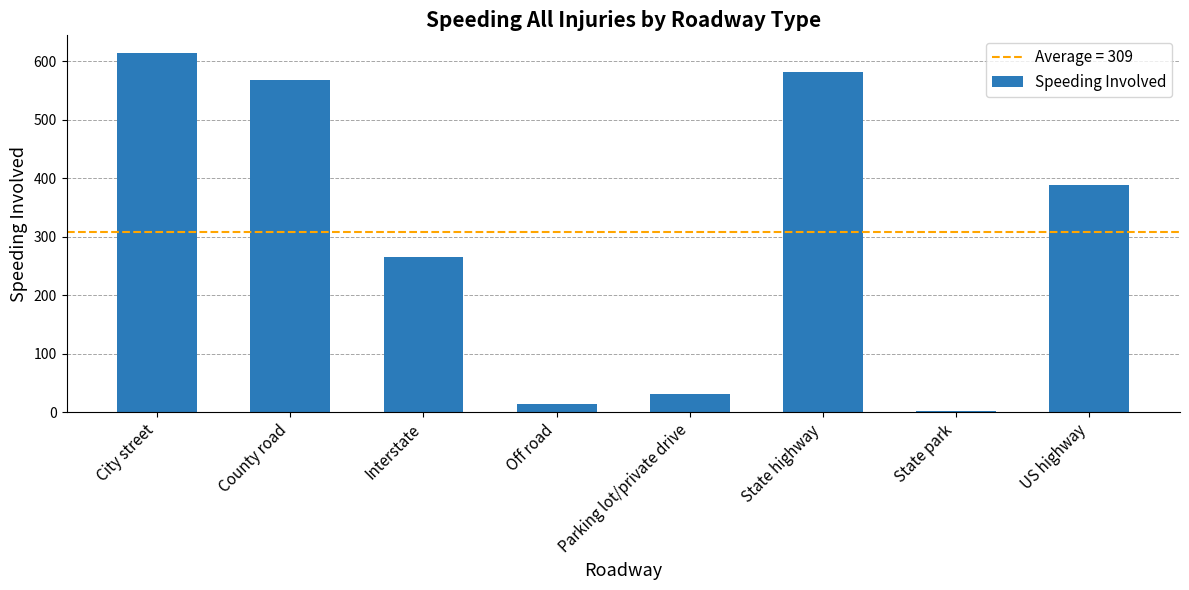

How many values are below 389?

4